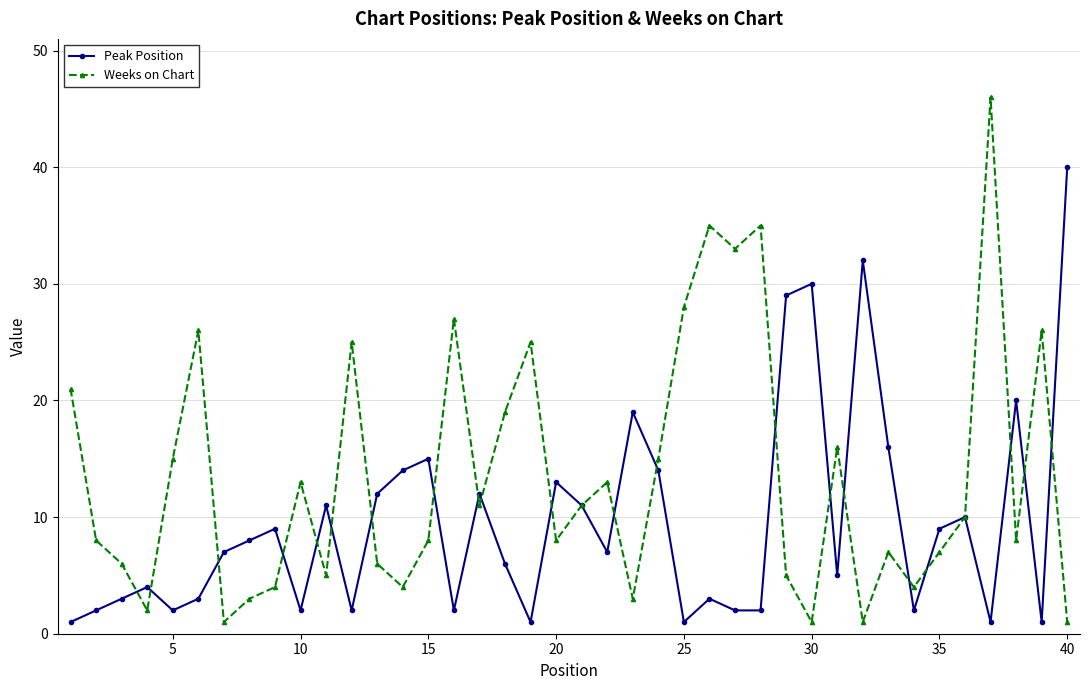

After their last crossing, which series has the higher values: Weeks on Chart or Peak Position?

Peak Position